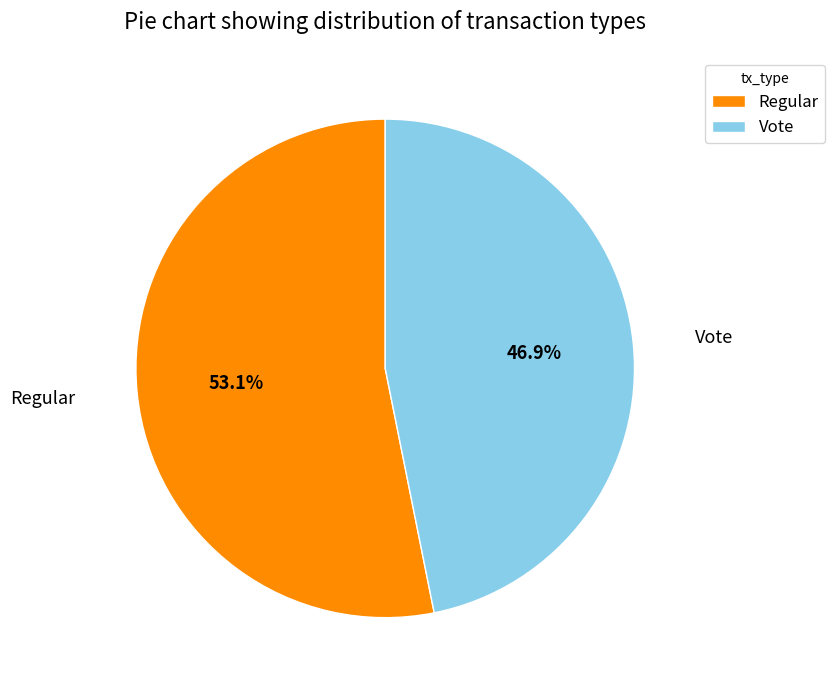

To the nearest percent, what is the average slice percentage?

50%